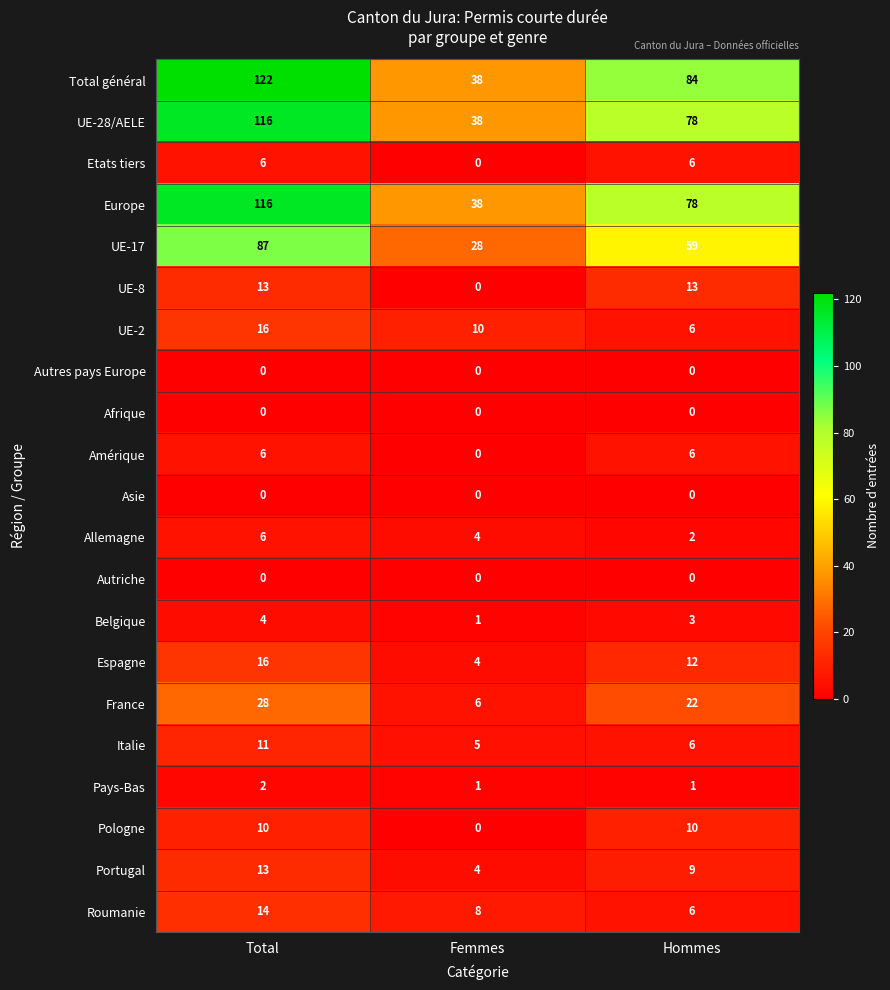

What is the difference between the maximum and minimum values in the UE-17 series?

59